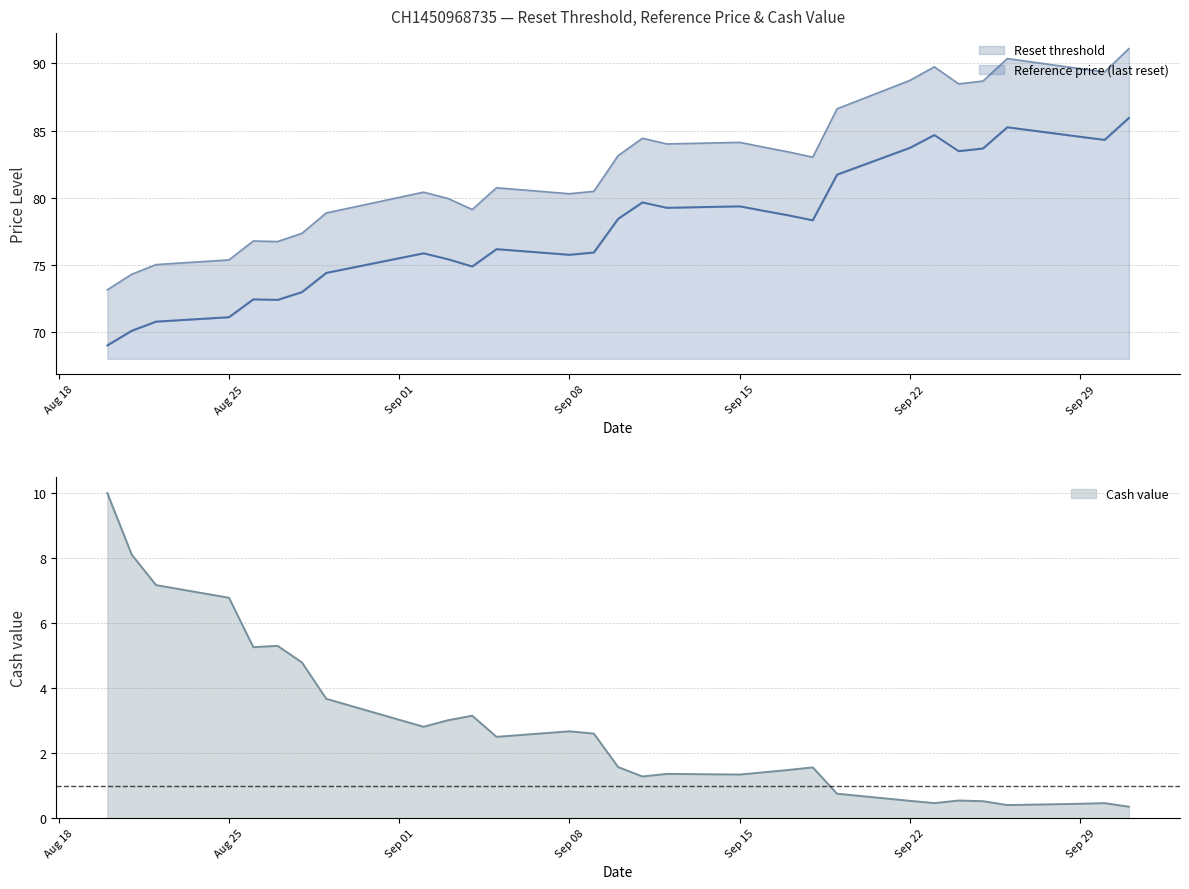

True or false: Reset threshold and Cash value cross at least once.

False